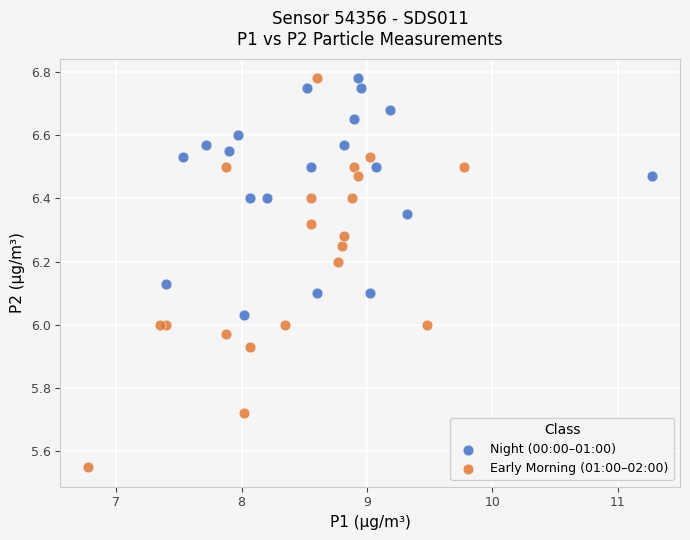

Which series has the largest Y range (max minus min)?

Early Morning (01:00–02:00)